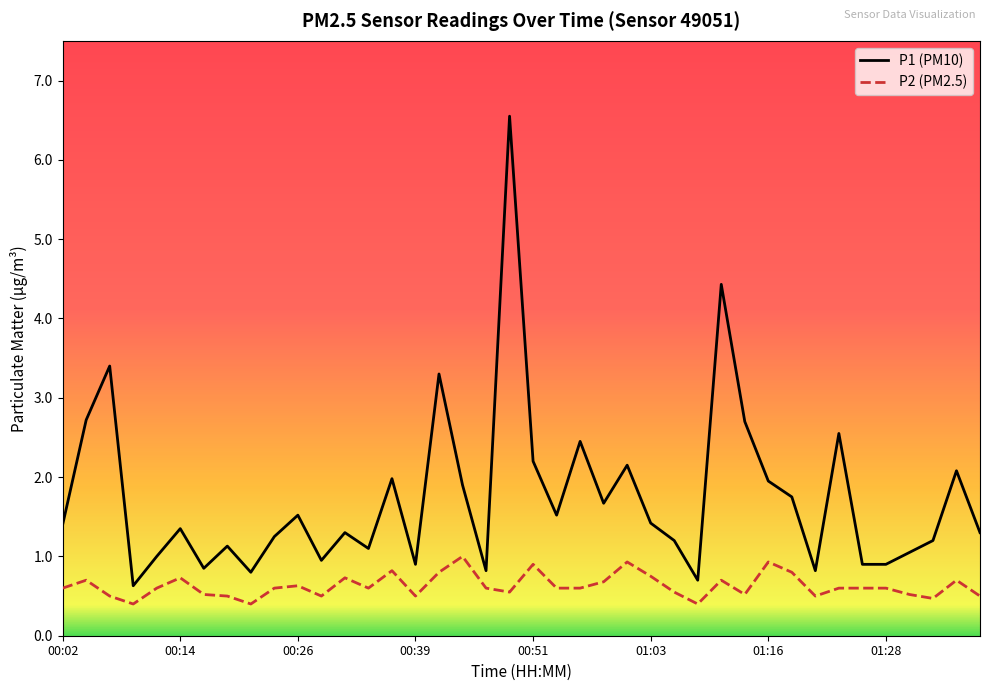

Rank the series by their average value, from highest to lowest.

P1 (PM10), P2 (PM2.5)